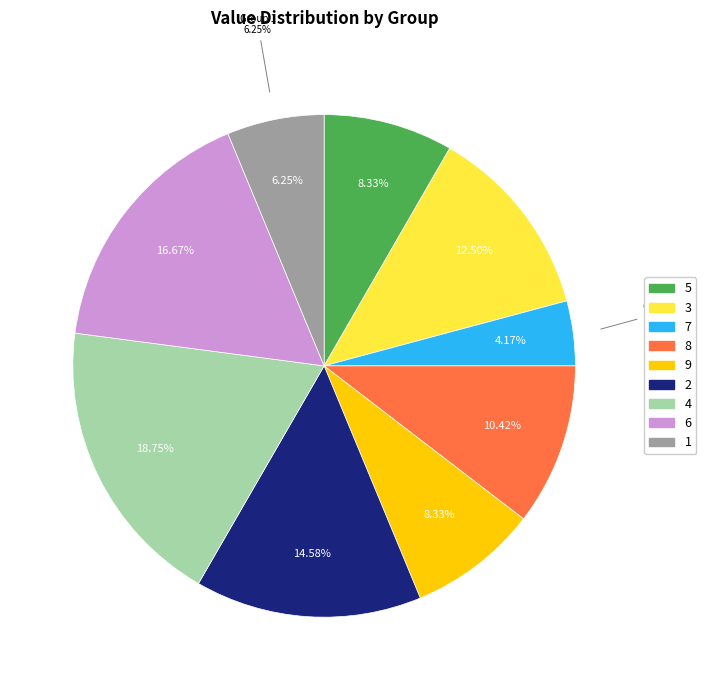

Is it true that 5 is 8% of the pie?

True